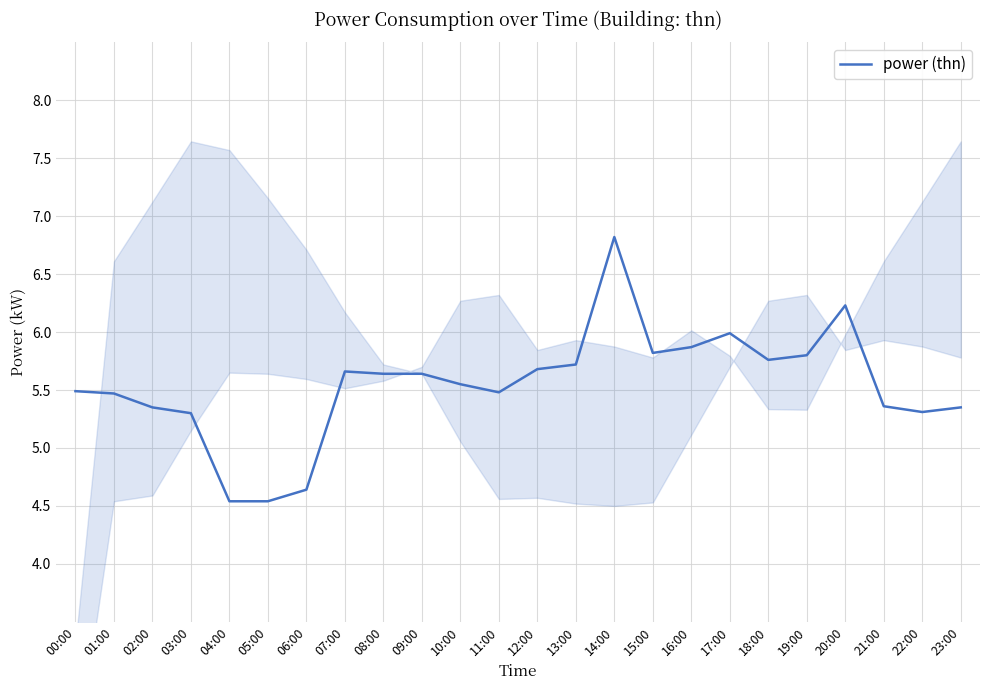

How many data points are above 5?

21